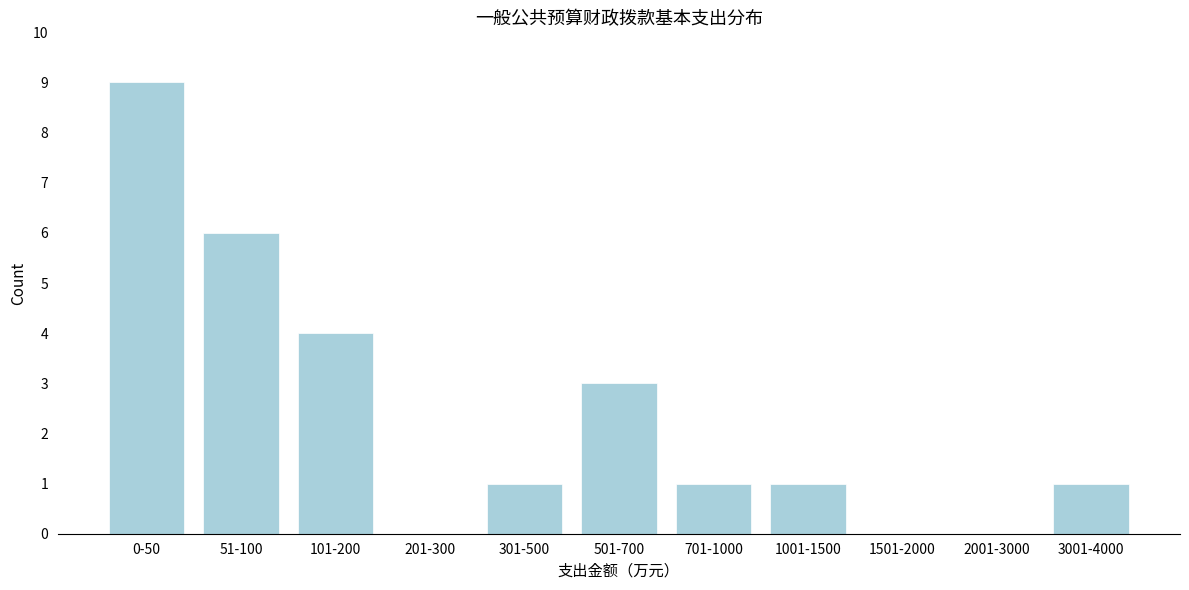

Reading left to right, transcribe all the data shown in this chart.

0-50=9	51-100=6	101-200=4	201-300=0	301-500=1	501-700=3	701-1000=1	1001-1500=1	1501-2000=0	2001-3000=0	3001-4000=1